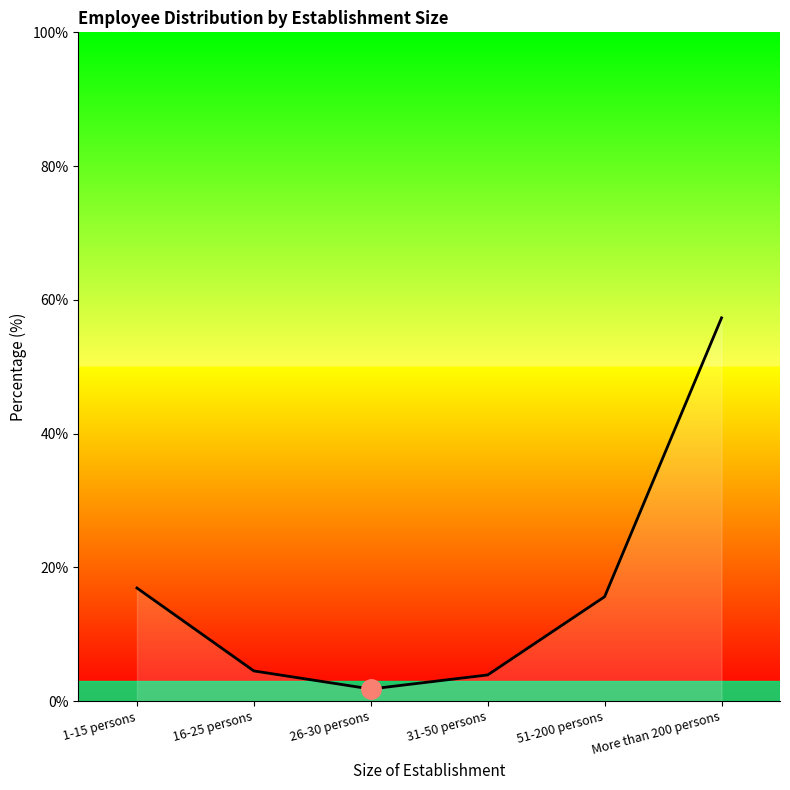

The value at More than 200 persons is 26.9. True or false?

False